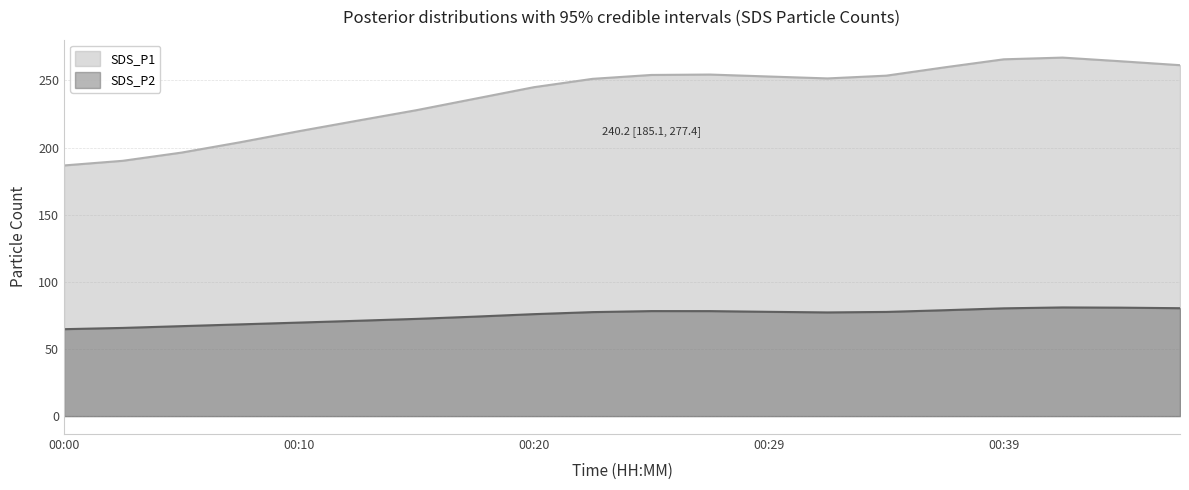

What is the average value of the SDS_P1 series?

237.7